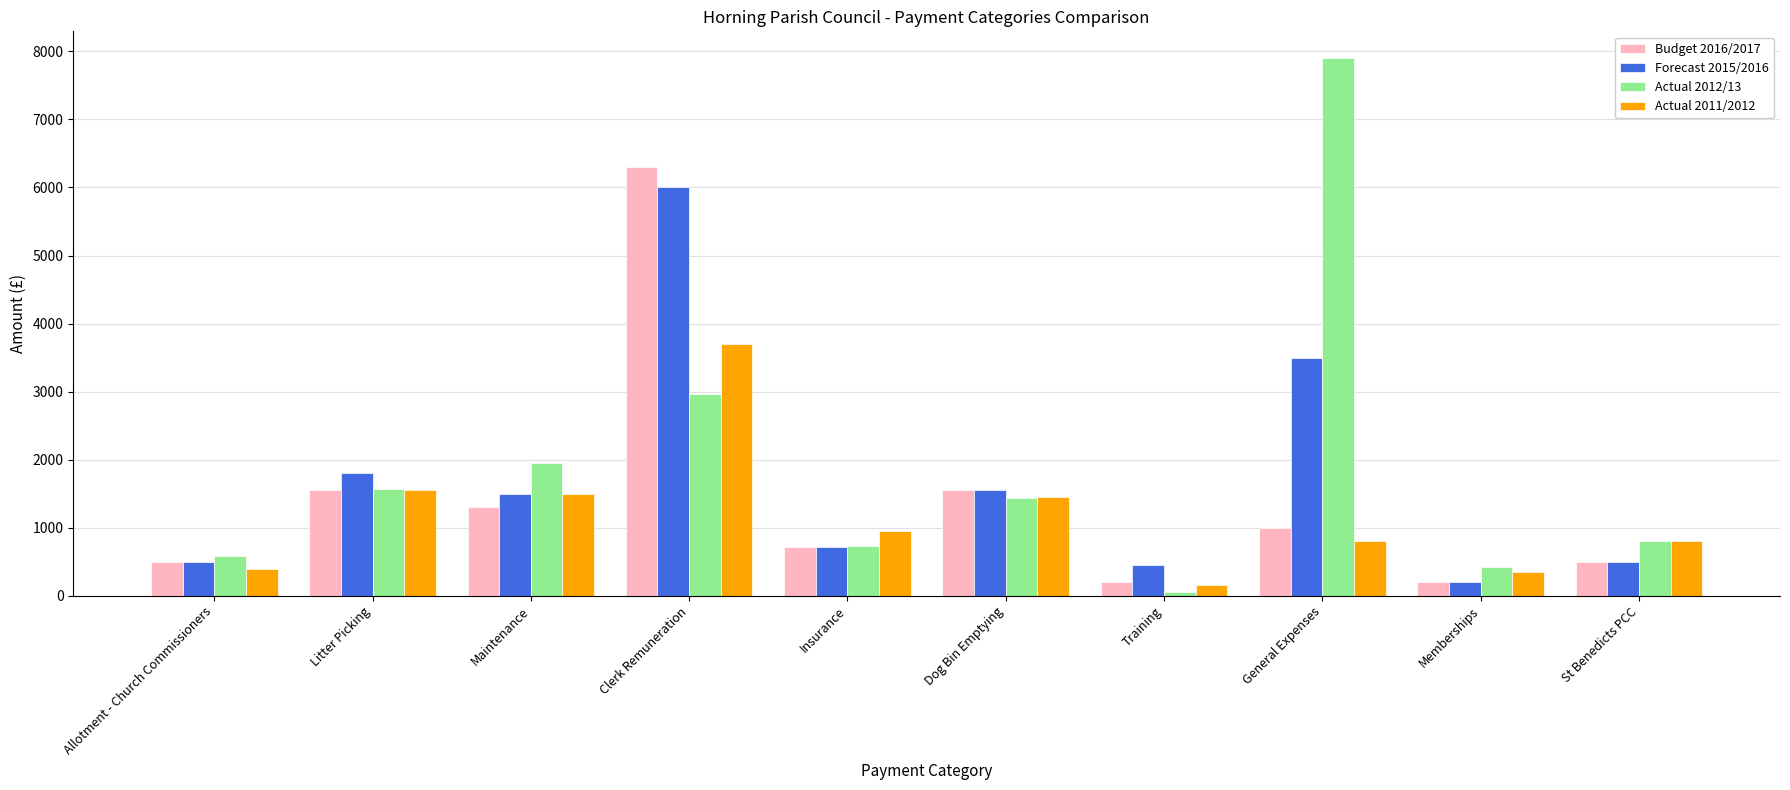

Is it true that Forecast 2015/2016 equals 1560.0 at Dog Bin Emptying?

True